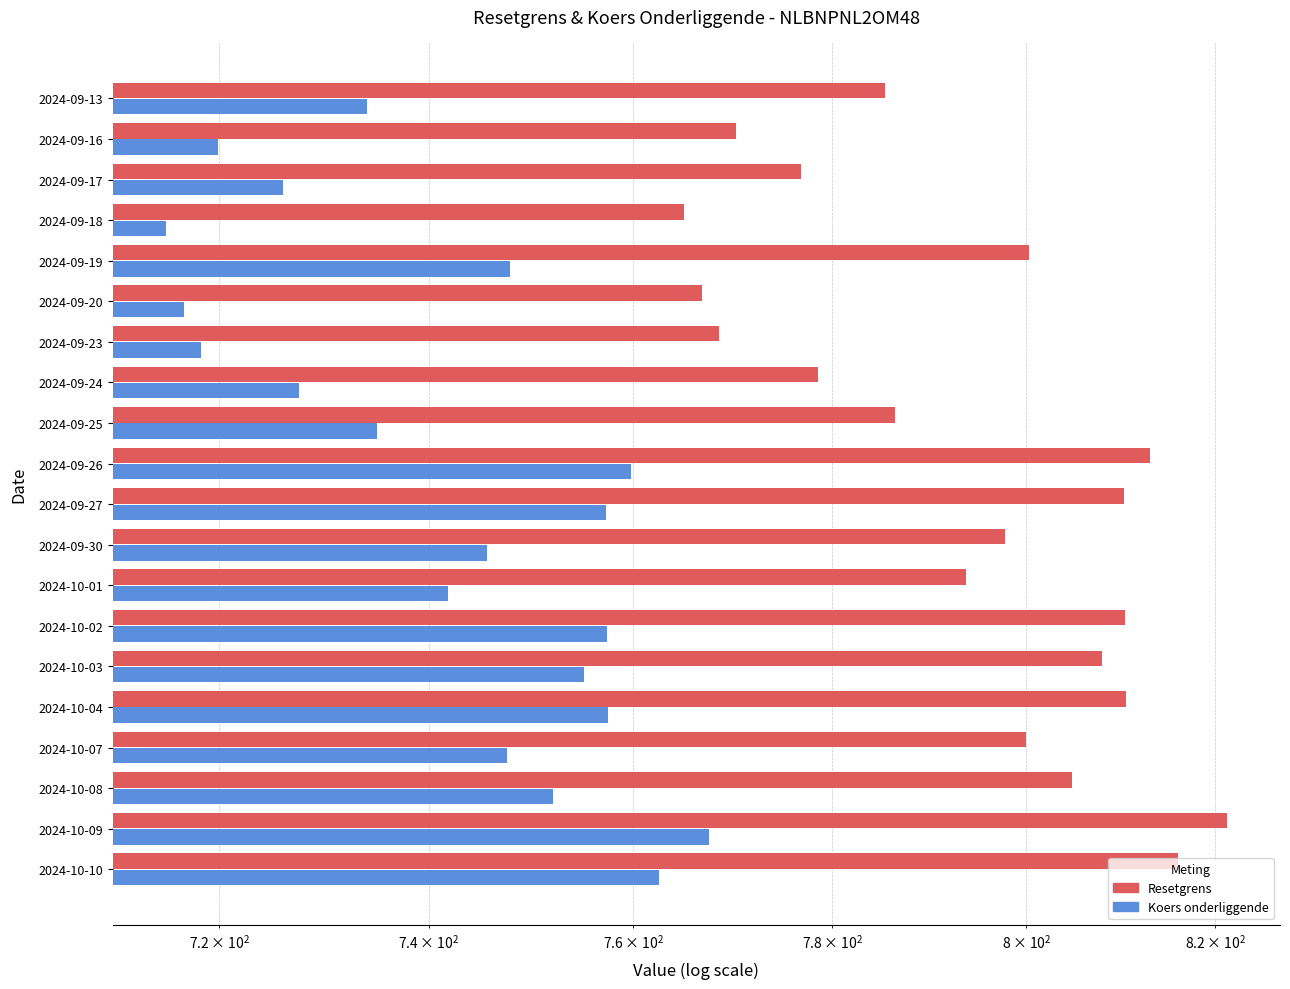

What is the difference between the maximum and minimum values in the Koers onderliggende series?

52.5